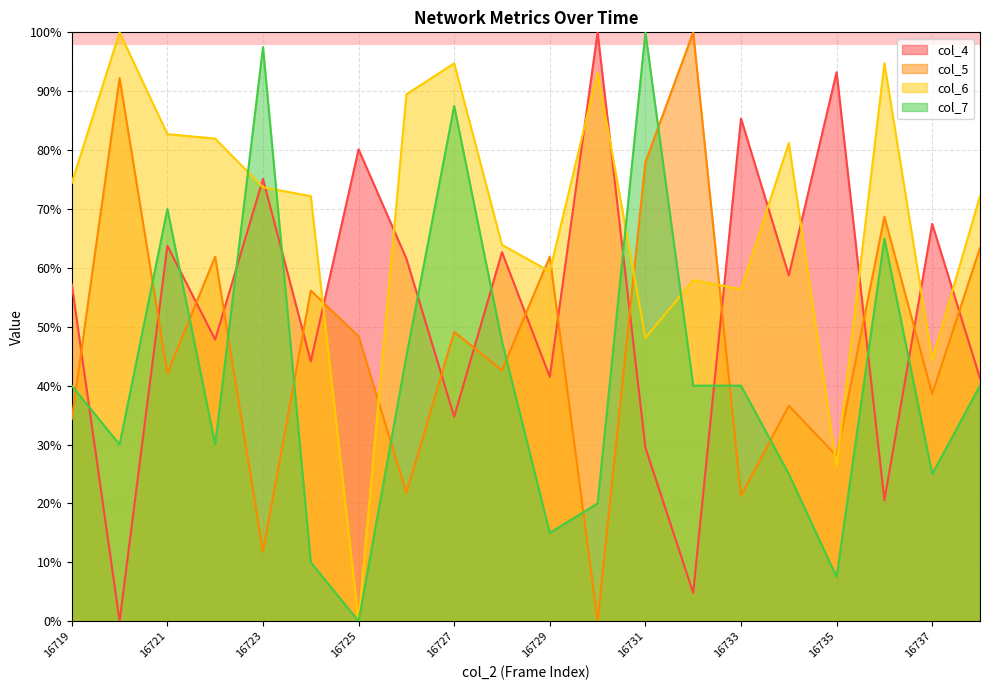

Reading left to right, list all the values displayed in this chart.

col_4: 57.2	0.0	63.8	47.8	75.1	44.1	80.1	61.6	34.7	62.7	41.5	100.0	29.5	4.8	85.4	58.7	93.2	20.5	67.5	41.3
col_5: 34.3	92.2	42.1	61.9	11.8	56.1	48.4	21.8	49.1	42.6	61.9	0.0	77.9	100.0	21.3	36.6	28.1	68.7	38.6	63.4
col_6: 74.4	100.0	82.7	82.0	73.7	72.2	0.0	89.5	94.7	63.9	59.4	93.2	48.1	57.9	56.4	81.2	26.3	94.7	44.4	72.2
col_7: 40.0	30.0	70.0	30.0	97.5	10.0	0.0	45.0	87.5	47.5	15.0	20.0	100.0	40.0	40.0	25.0	7.5	65.0	25.0	40.0